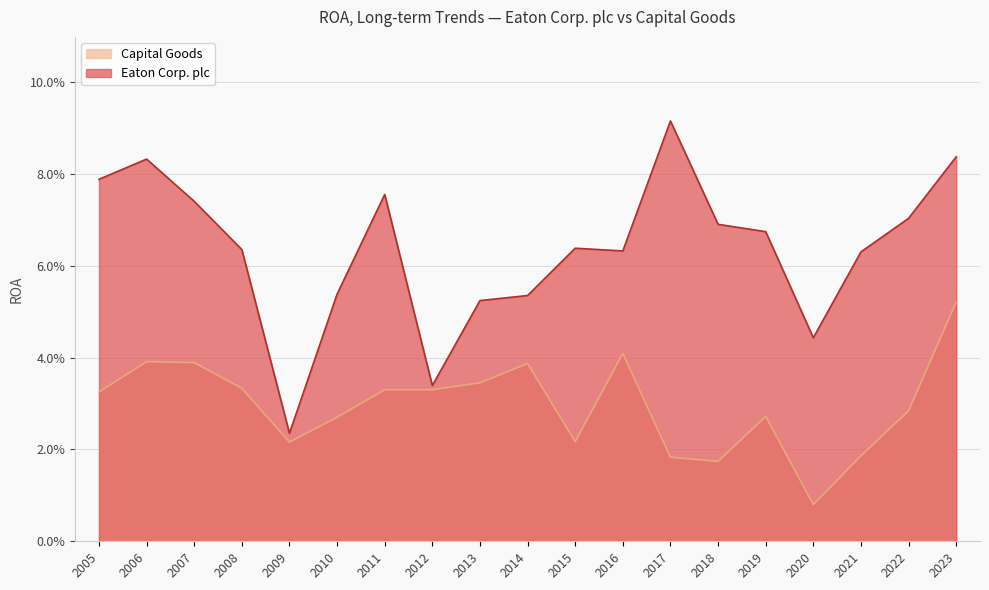

Reading left to right, what are all the values shown in this chart?

Eaton Corp. plc: 0.1	0.1	0.1	0.0	0.1	0.1	0.1	0.1	0.1	0.1	0.1	0.0	0.1	0.1	0.0	0.1	0.1	0.1	0.1
Capital Goods: 0.1	0.0	0.0	0.0	0.0	0.0	0.0	0.0	0.0	0.0	0.0	0.0	0.0	0.0	0.0	0.0	0.0	0.0	0.0